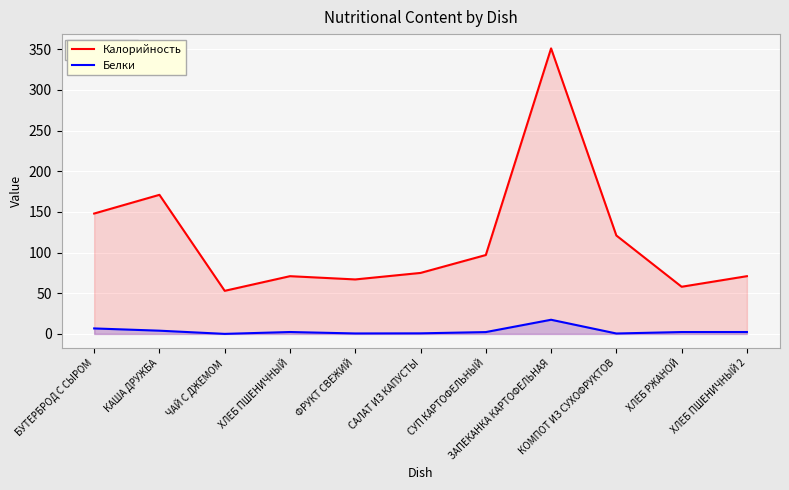

True or false: Белки and Калорийность cross at least once.

False